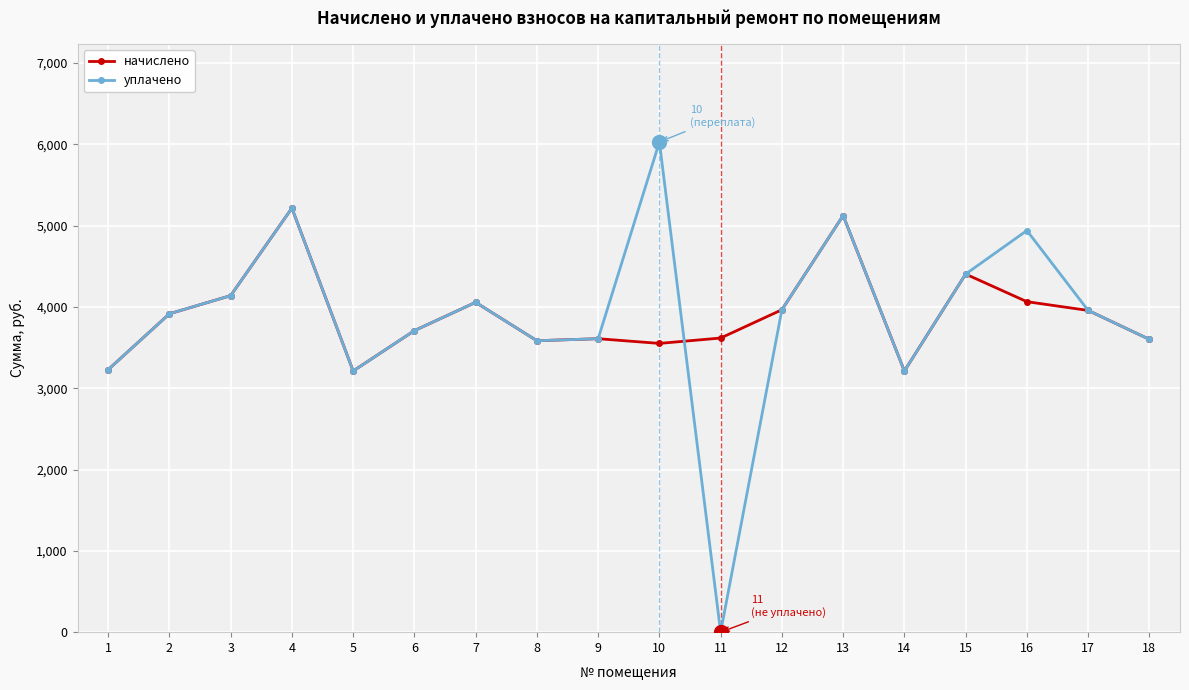

Is it true that уплачено equals 2089.4 at 17?

False